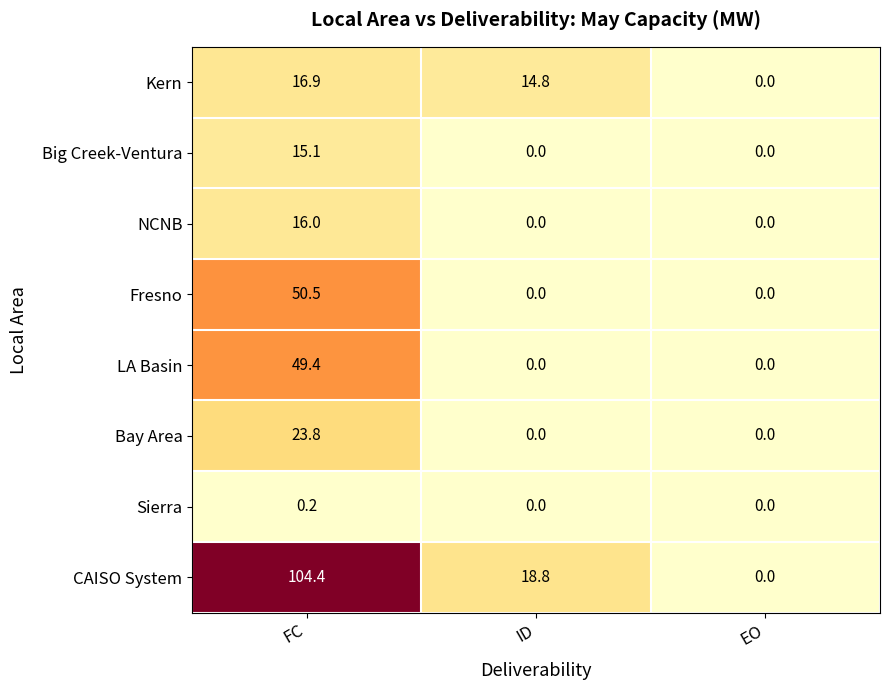

What is the difference between the highest and lowest values at ID?

18.8